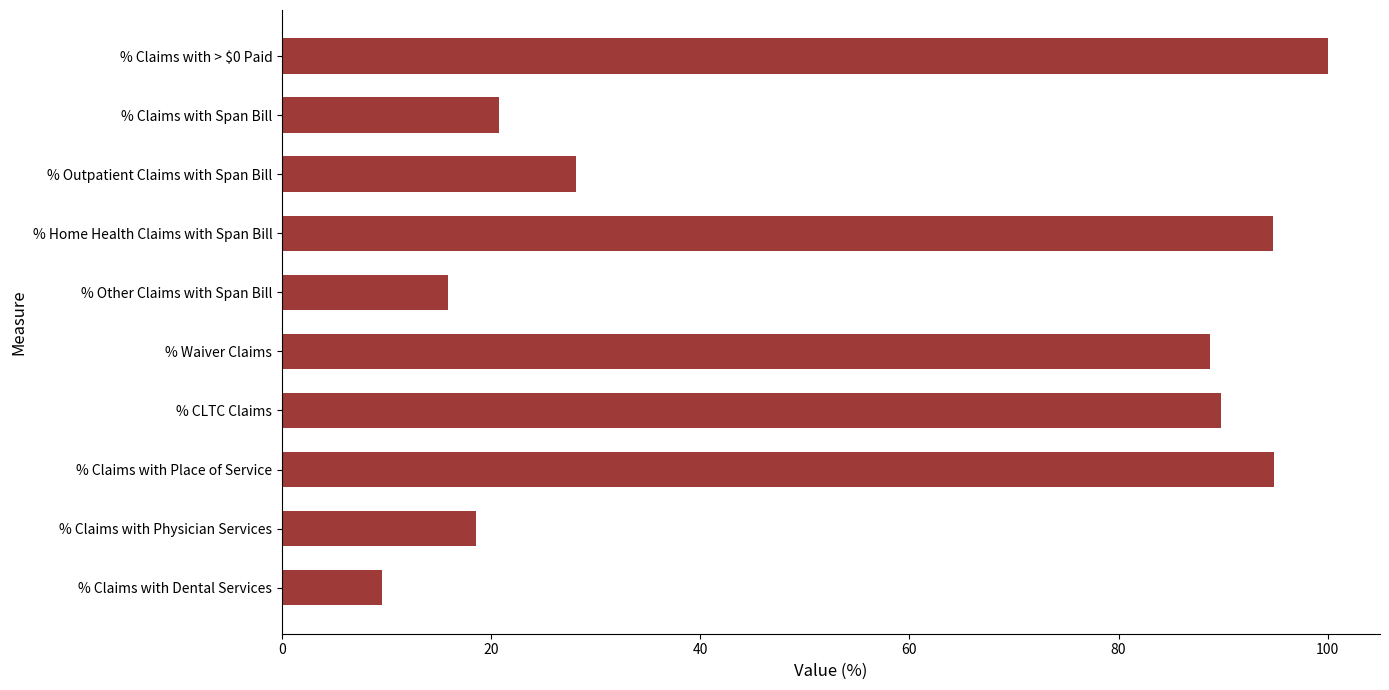

What is the sum of the values at % Claims with Physician Services and % Claims with Span Bill?

39.3